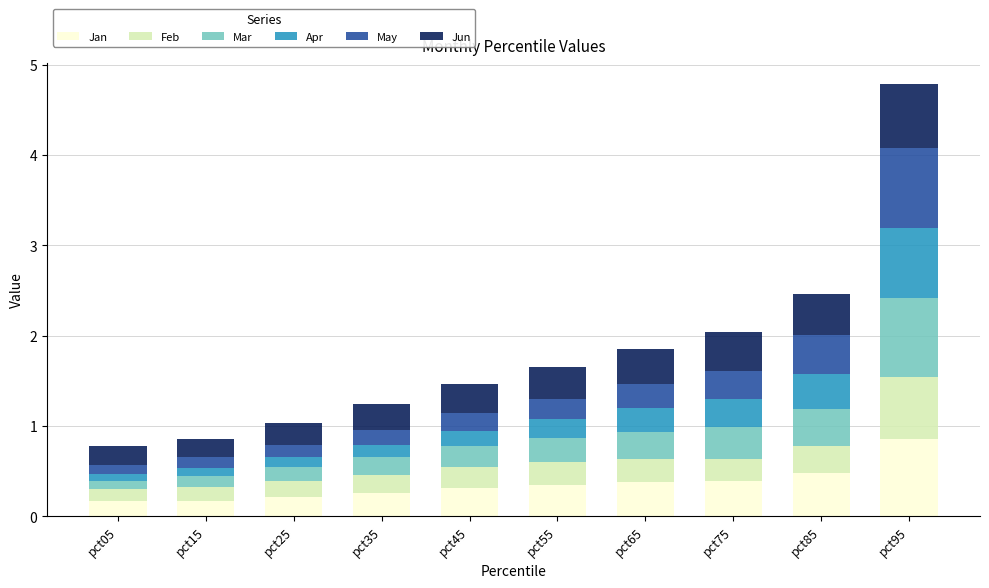

How many distinct data groups are displayed?

6